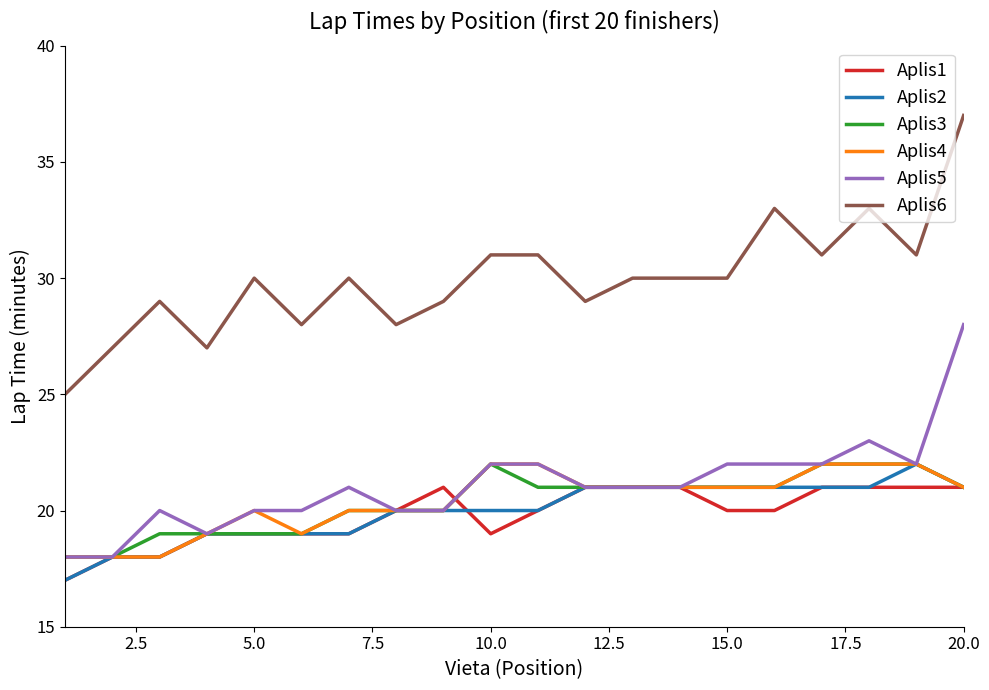

Which series has the widest spread of values?

Aplis6